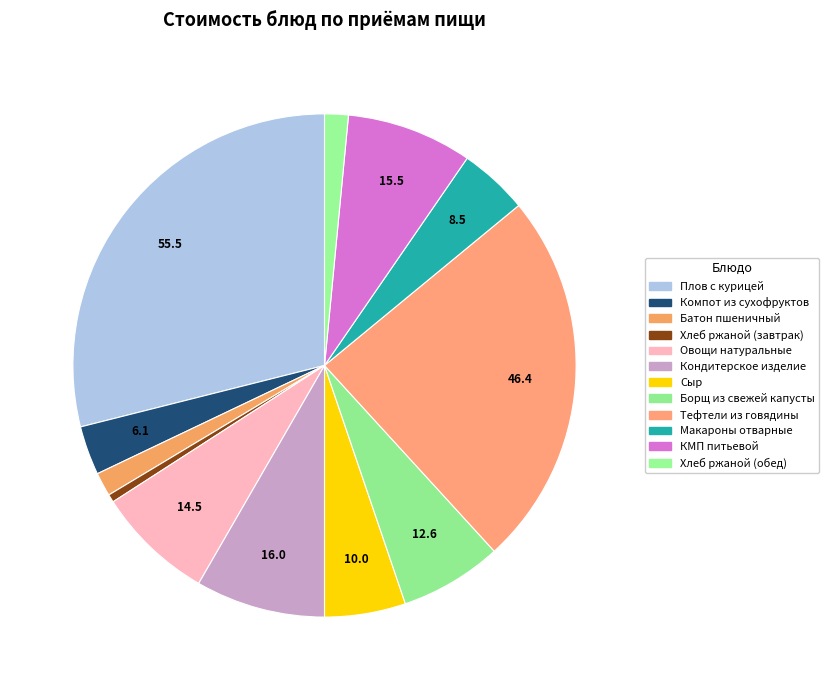

How many segments does this pie chart have?

12